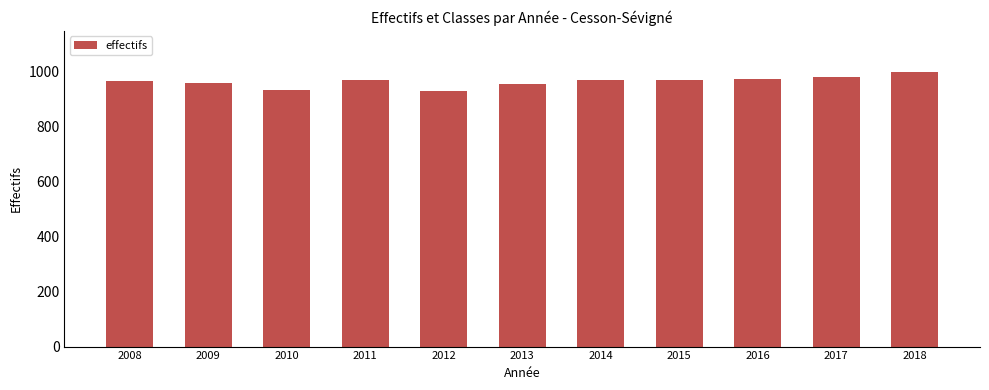

How many series are shown in this chart?

1